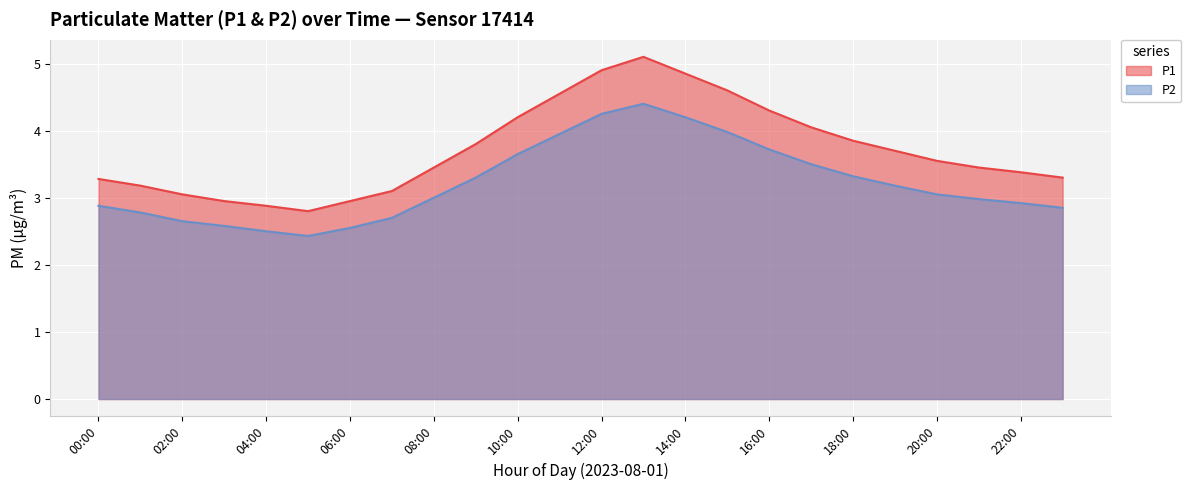

Reading right to left, list all the values displayed in this chart.

P1: 23:00=3.3	22:00=3.4	21:00=3.5	20:00=3.5	19:00=3.7	18:00=3.9	17:00=4.0	16:00=4.3	15:00=4.6	14:00=4.8	13:00=5.1	12:00=4.9	11:00=4.5	10:00=4.2	09:00=3.8	08:00=3.5	07:00=3.1	06:00=3.0	05:00=2.8	04:00=2.9	03:00=3.0	02:00=3.0	01:00=3.2	00:00=3.3
P2: 23:00=2.9	22:00=2.9	21:00=3.0	20:00=3.0	19:00=3.2	18:00=3.3	17:00=3.5	16:00=3.7	15:00=4.0	14:00=4.2	13:00=4.4	12:00=4.2	11:00=4.0	10:00=3.6	09:00=3.3	08:00=3.0	07:00=2.7	06:00=2.5	05:00=2.4	04:00=2.5	03:00=2.6	02:00=2.6	01:00=2.8	00:00=2.9